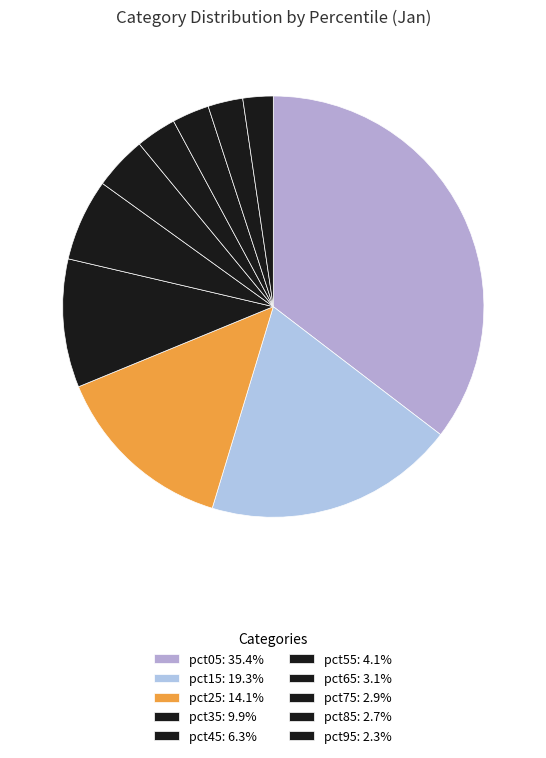

To the nearest percent, what is the difference between the largest and smallest slice percentages?

33%